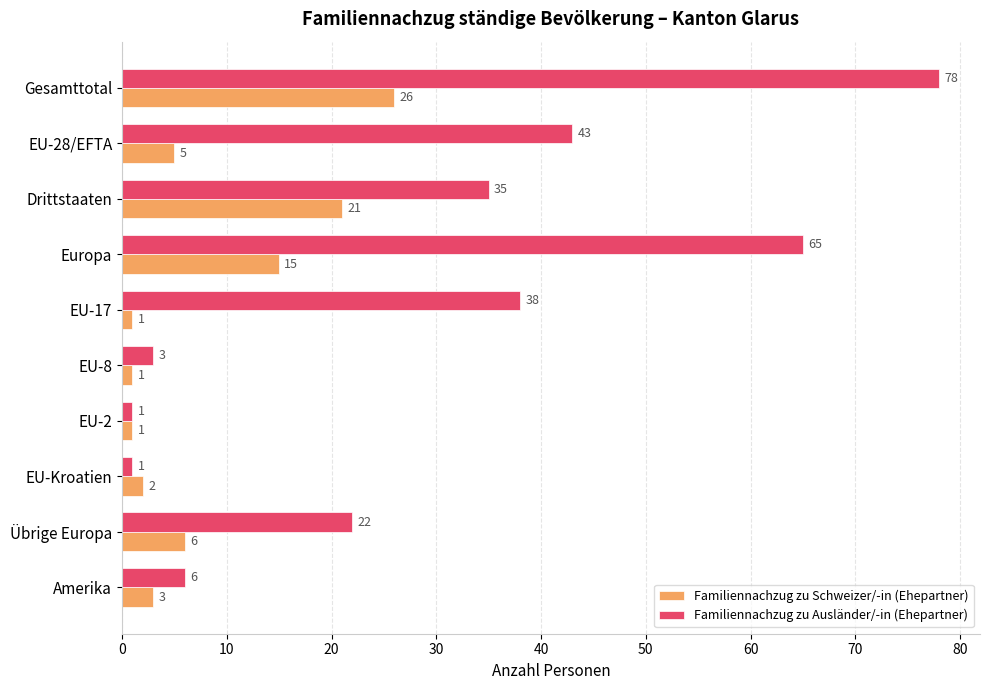

True or false: Familiennachzug zu Schweizer/-in (Ehepartner) has a value of 1 at EU-17.

True